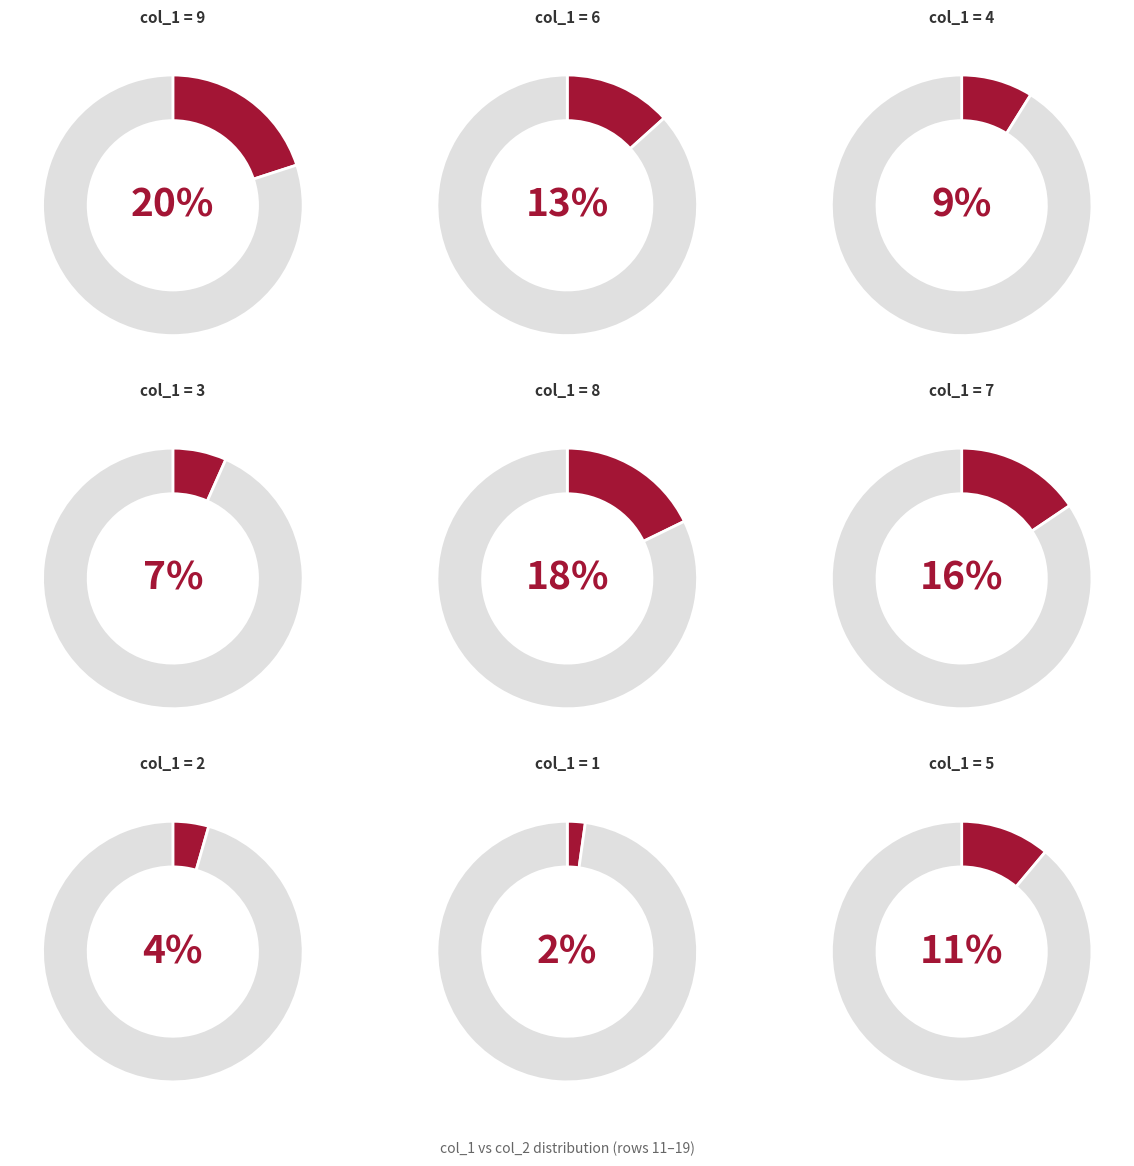

How much of the chart is everything except 7?

84.4%